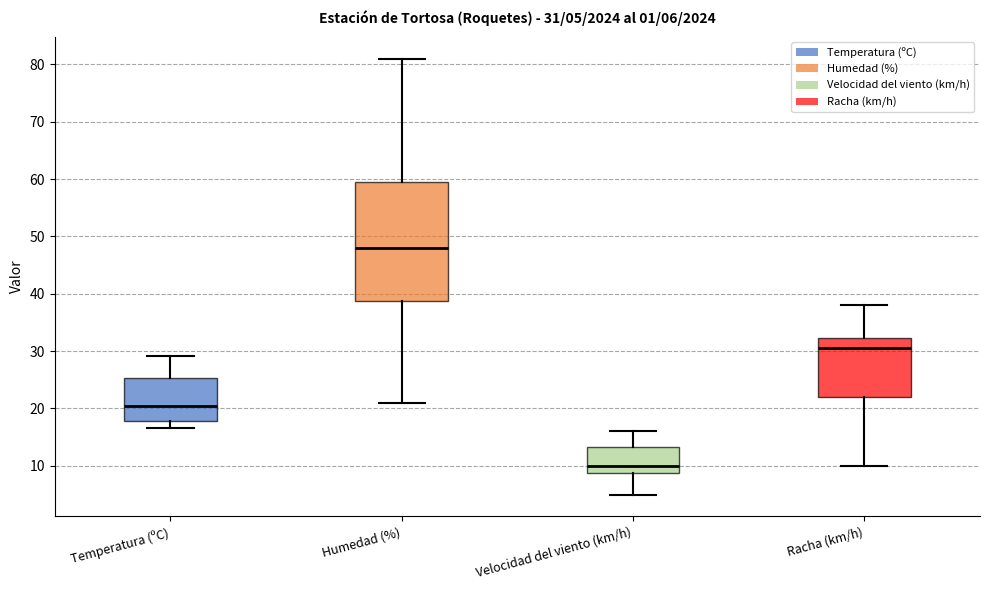

Which box is the tallest, from its lower edge to its upper edge?

Humedad (%)